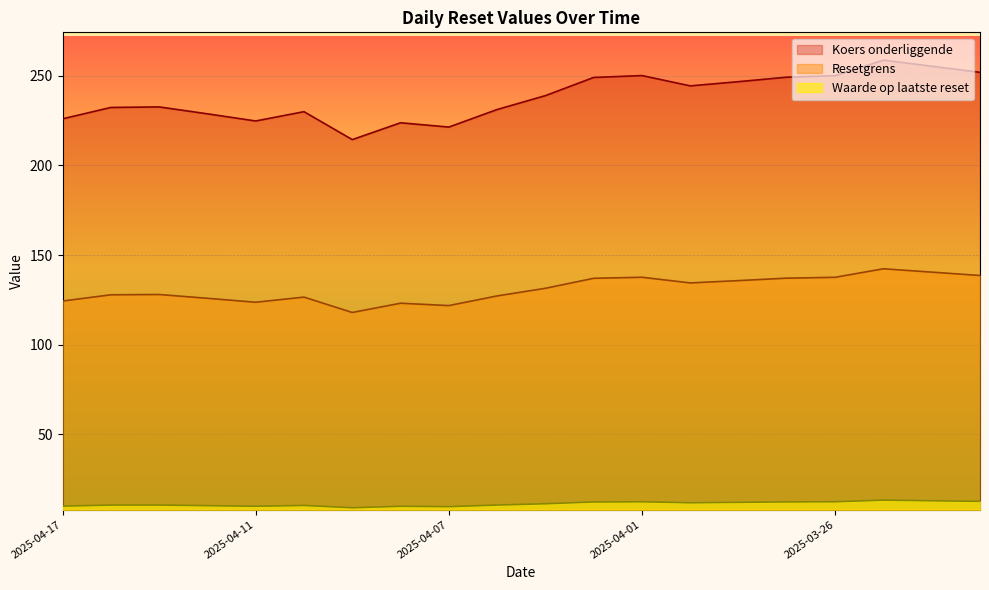

True or false: Waarde op laatste reset and Koers onderliggende cross at least once.

False